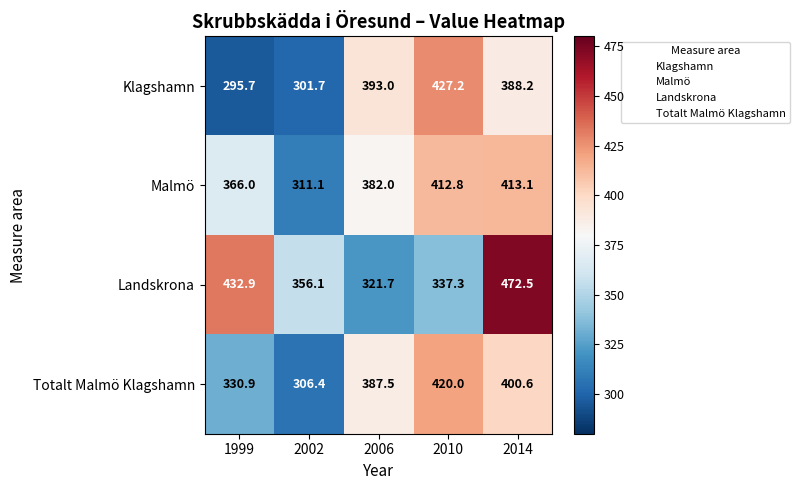

Reading right to left, list all the values displayed in this chart.

Klagshamn: 388.2	427.2	393.0	301.7	295.7
Malmö: 413.1	412.8	382.0	311.1	366.0
Landskrona: 472.5	337.3	321.7	356.1	432.9
Totalt Malmö Klagshamn: 400.6	420.0	387.5	306.4	330.9